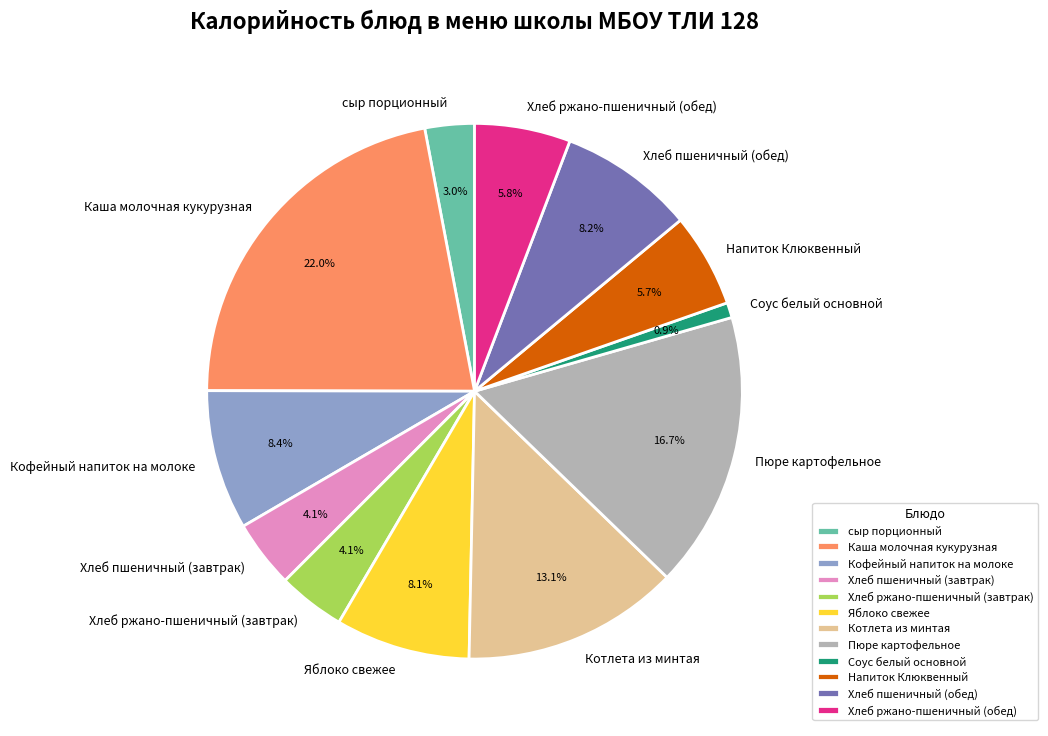

To the nearest percent, what is the average slice percentage?

8%